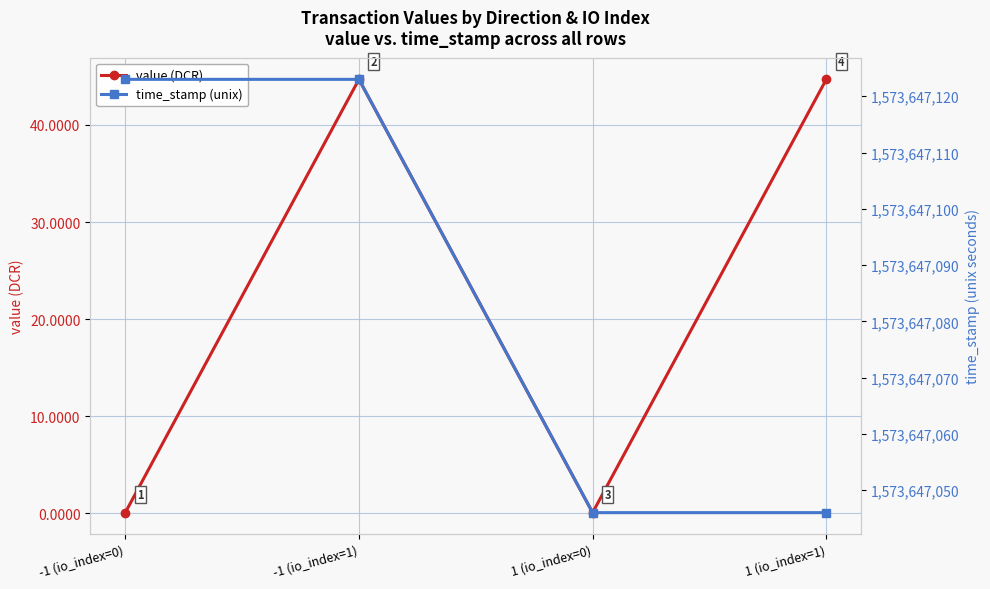

What is the label of the 4th point from the right?

-1 (io_index=0)